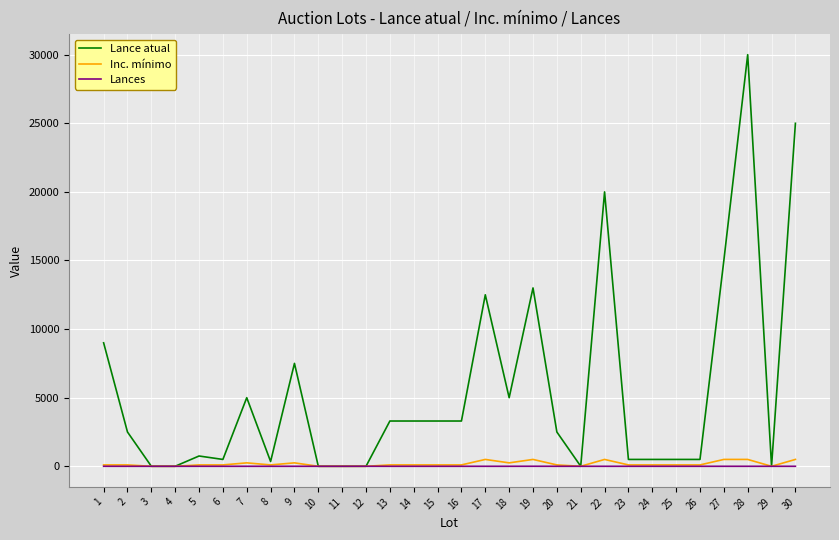

What are all the series names shown in the legend?

Lance atual, Inc. mínimo, Lances